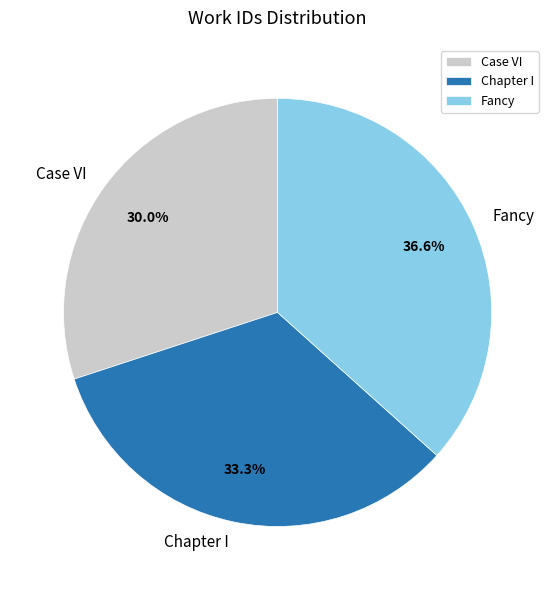

To the nearest percent, what is the combined percentage of Chapter I and Case VI?

63%